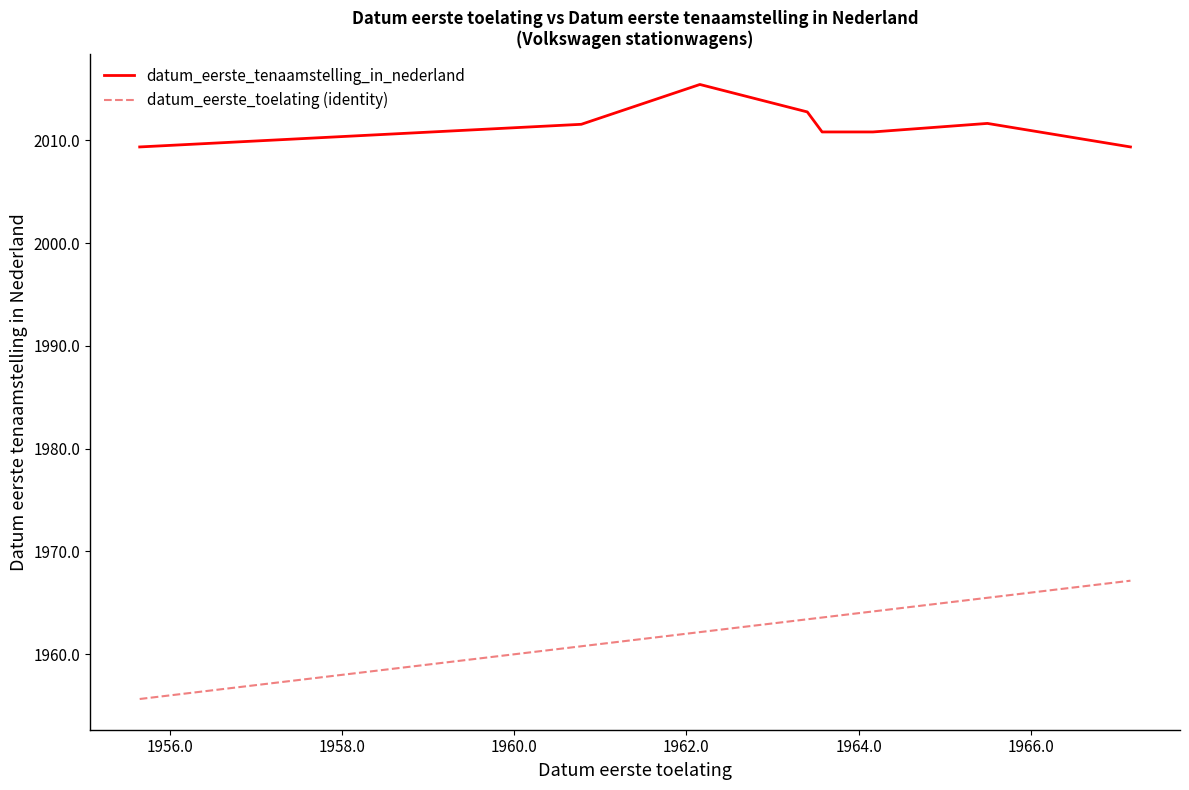

List the series in order of their peak value, highest first.

datum_eerste_tenaamstelling_in_nederland, datum_eerste_toelating (identity)